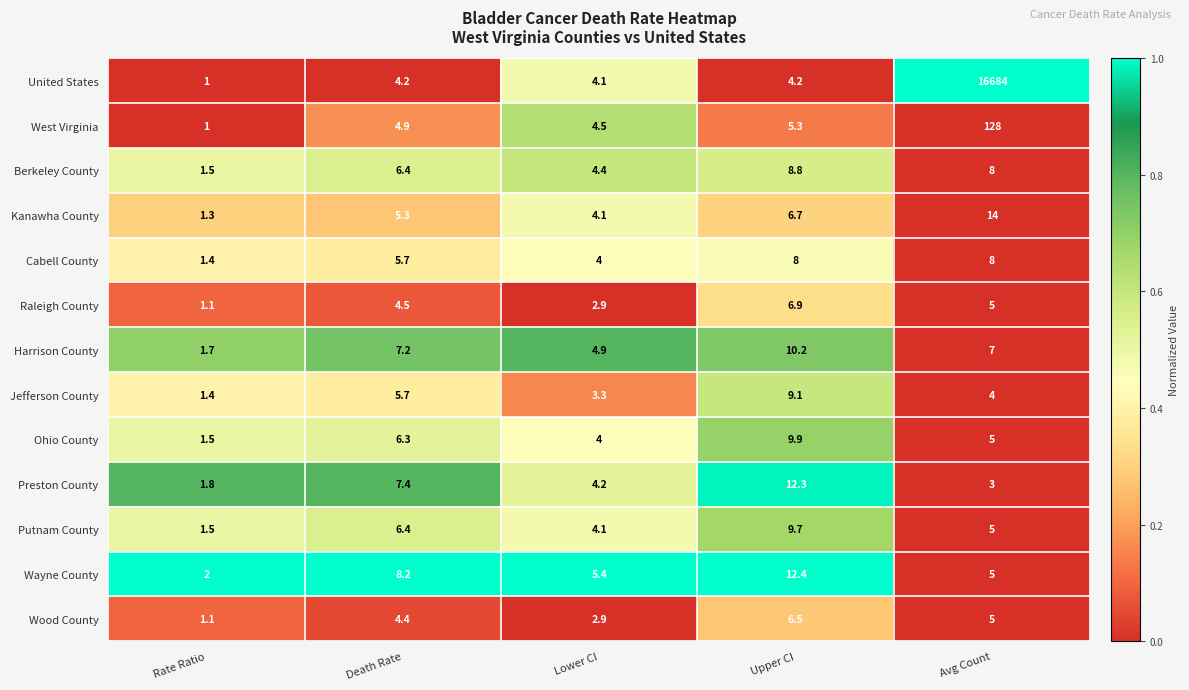

List the series in order of their peak value, lowest first.

Wood County, Raleigh County, Cabell County, Berkeley County, Jefferson County, Putnam County, Ohio County, Harrison County, Preston County, Wayne County, Kanawha County, West Virginia, United States